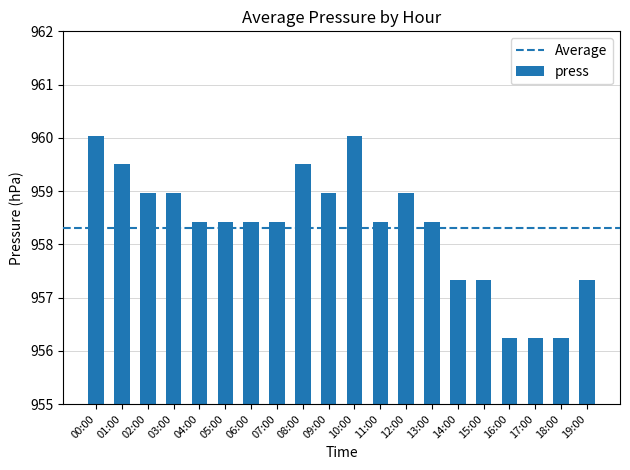

Is it true that the value at 11:00 is 297.2?

False